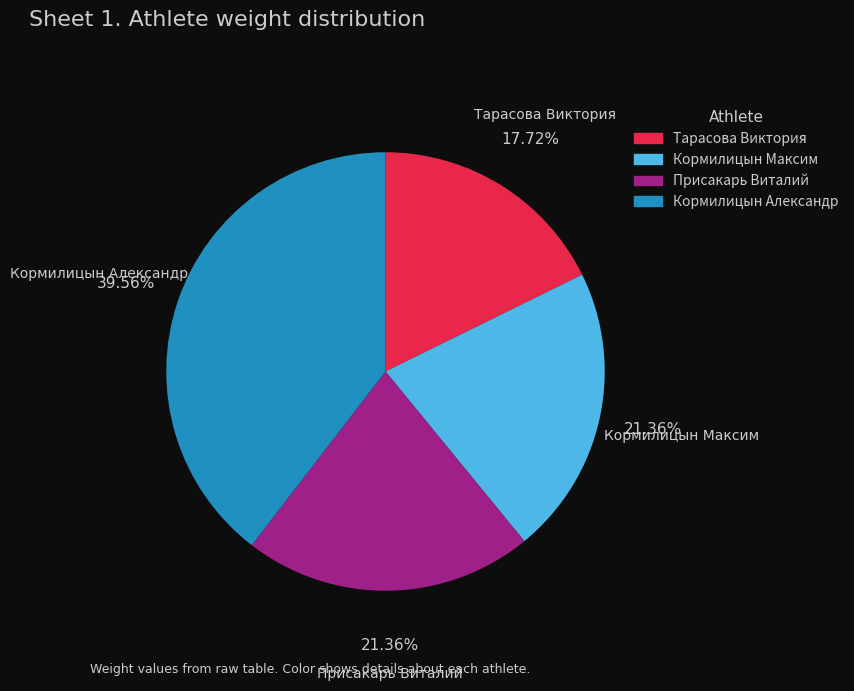

Combined, what portion of the pie is Тарасова Виктория and Кормилицын Максим?

39.1%